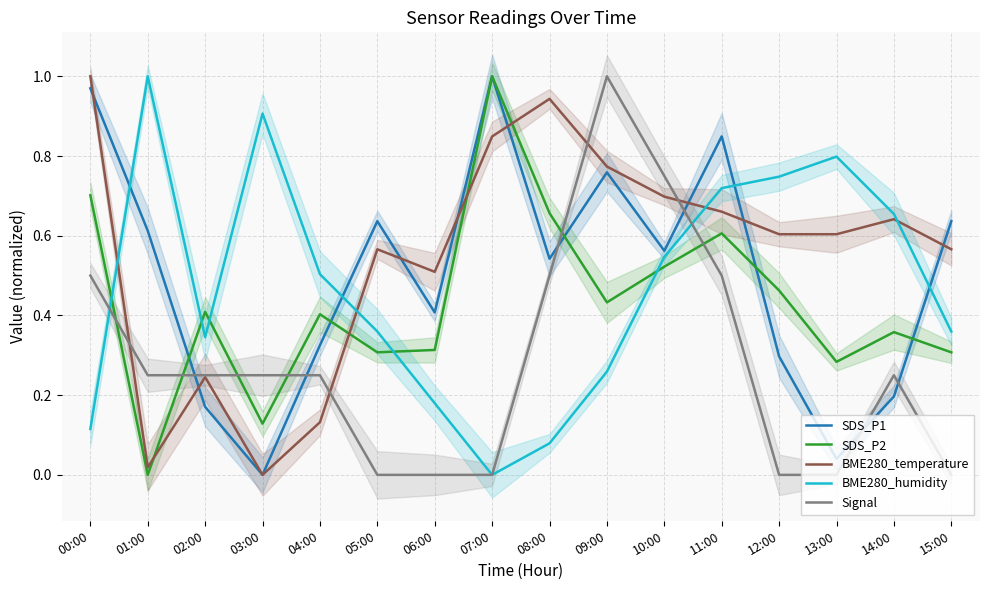

What position from the left is 13:00?

14